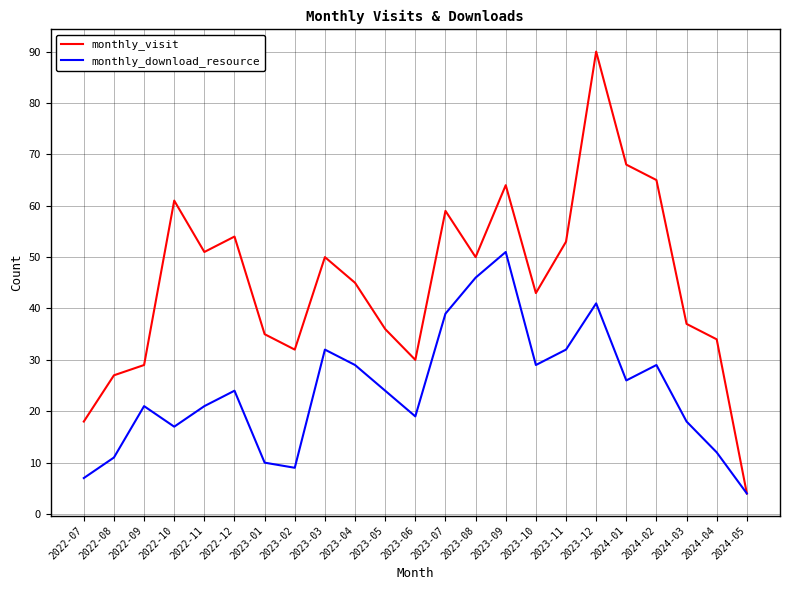

Rank the series at 2022-11 from highest to lowest value.

monthly_visit, monthly_download_resource